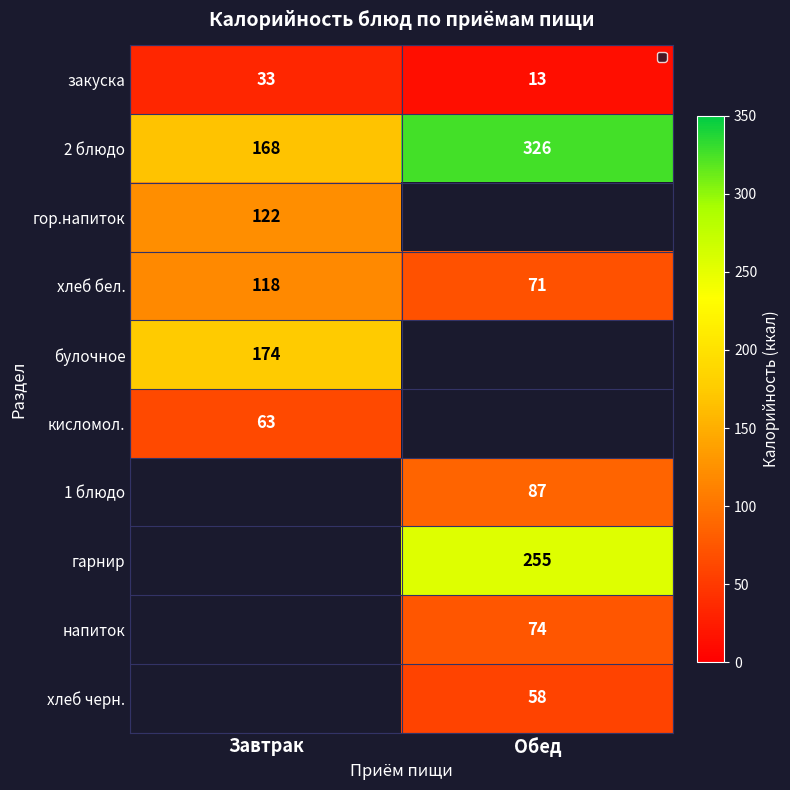

Is the value of 2 блюдо at Завтрак greater than the value of гор.напиток at Завтрак?

Yes